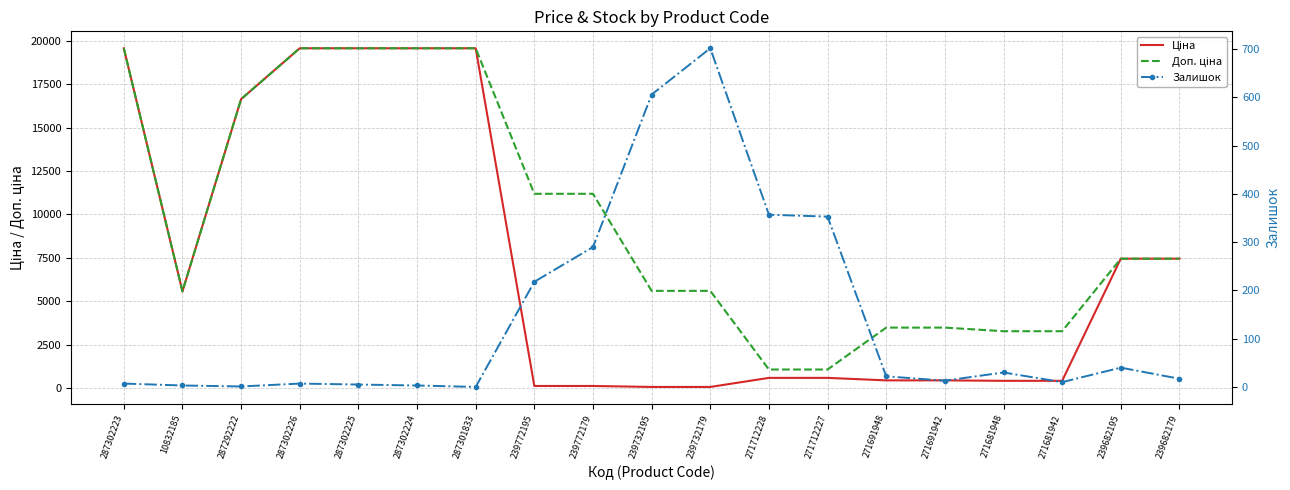

Which category has the lowest value in the Залишок series?

287301833